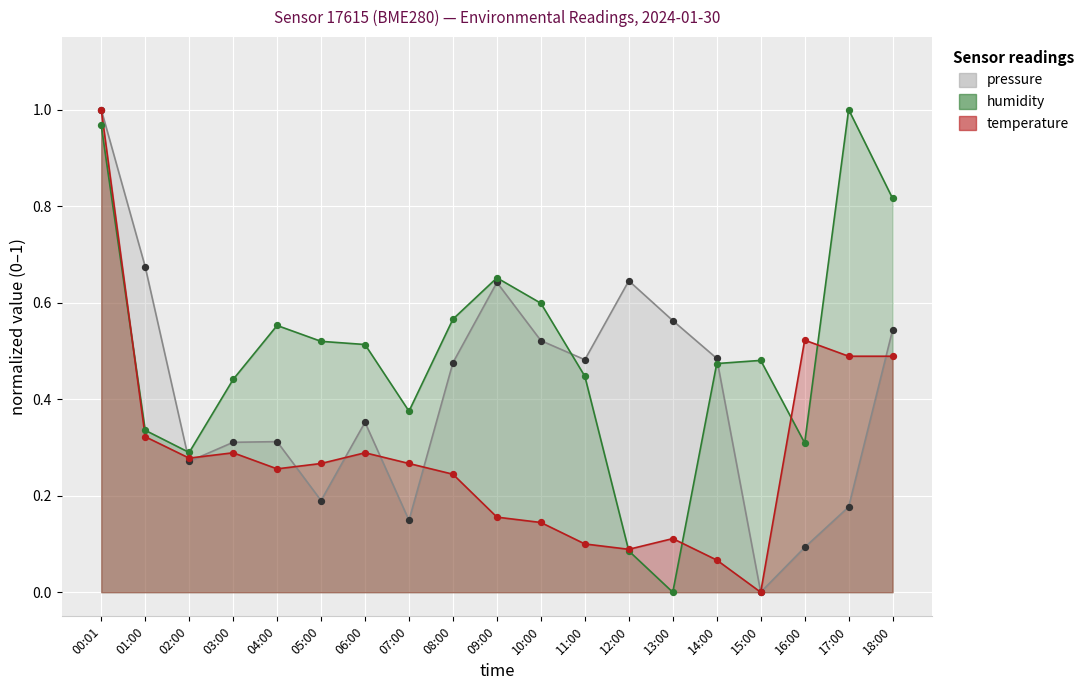

What is the total value across all series at 08:00?

1.3